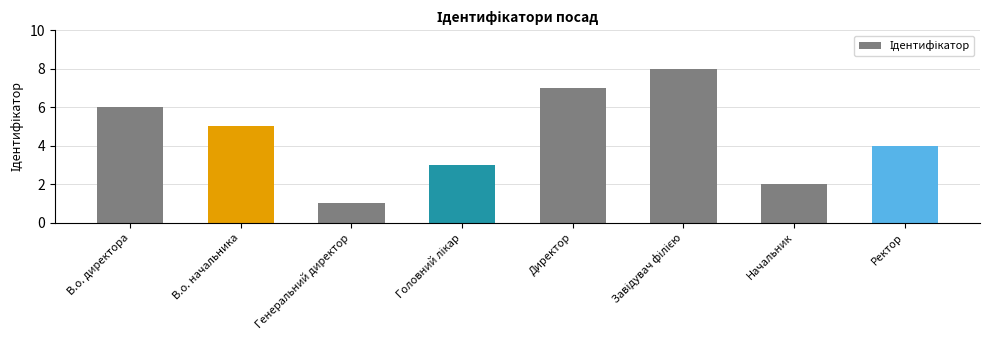

The chart shows a value of 2 at Начальник. True or false?

True